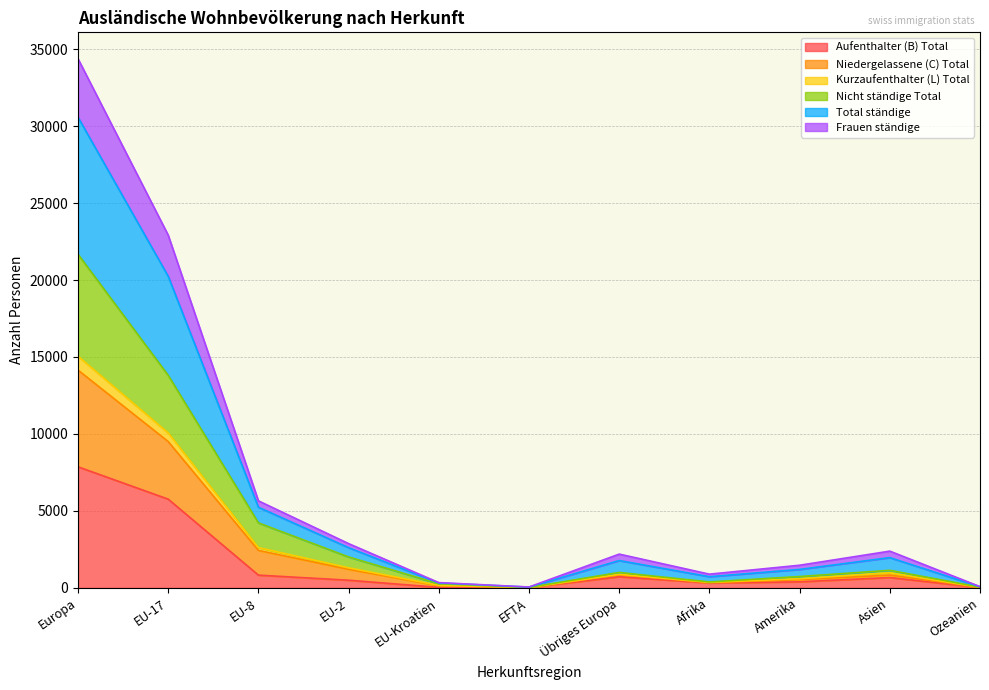

Which category has the highest value in the Aufenthalter (B) Total series?

Europa